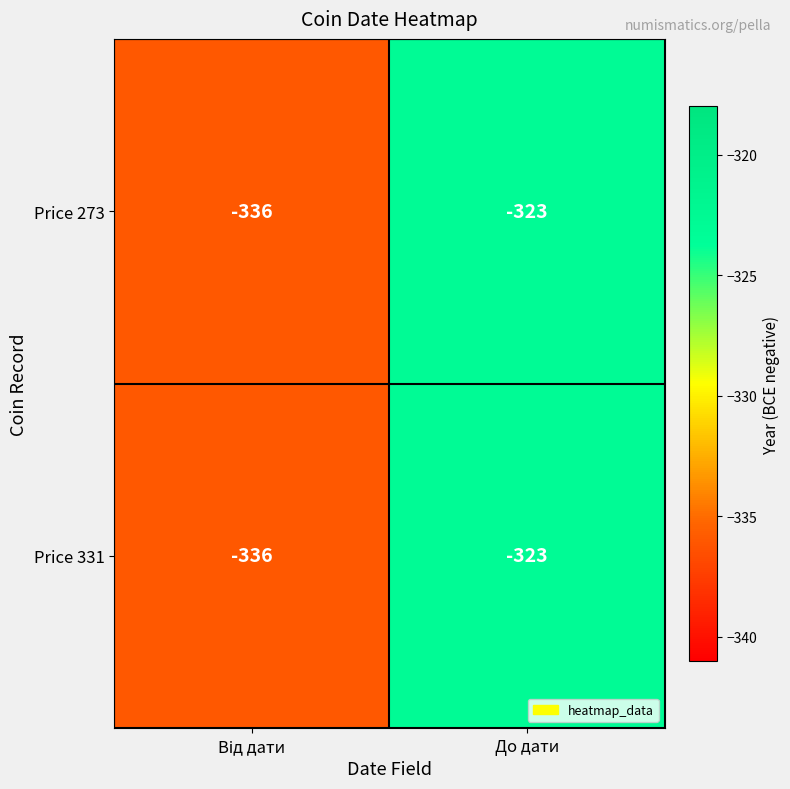

What is the difference between the maximum and minimum values in the Price 331 series?

13